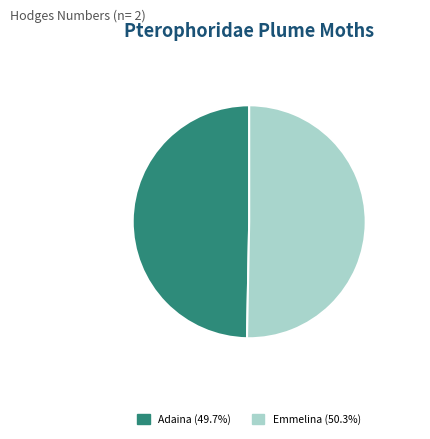

Is there a majority slice in this chart?

Yes